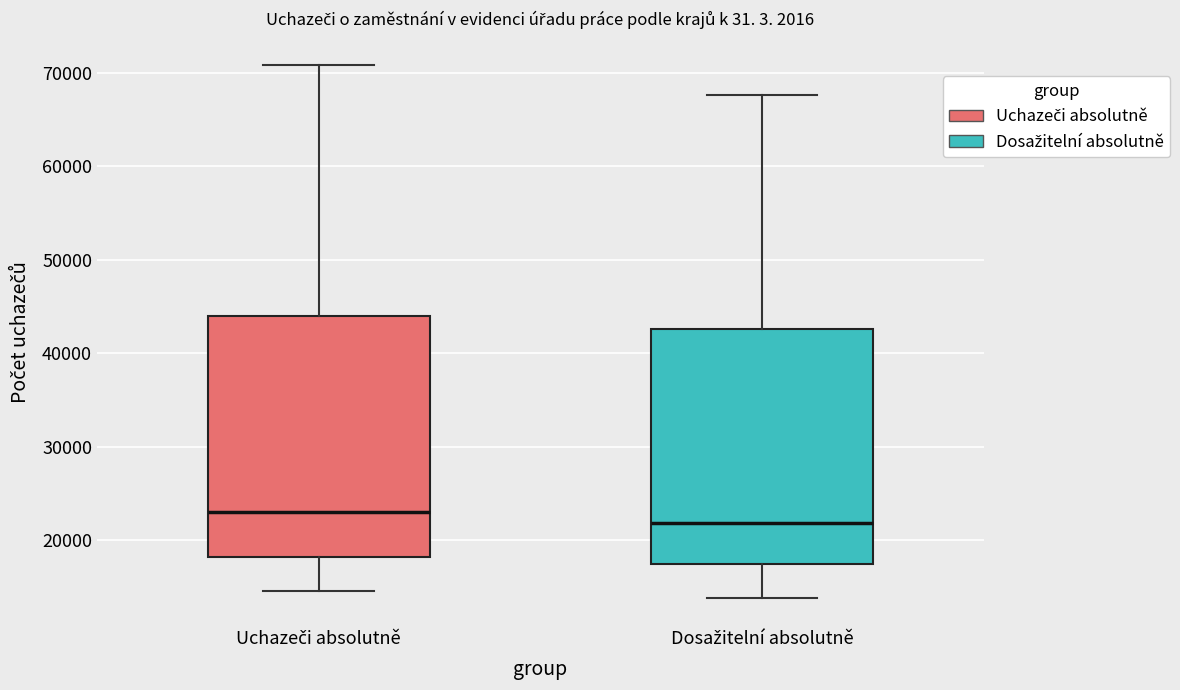

Where does the upper whisker of the box for Uchazeči absolutně end on the y-axis? The values are not printed on the chart, so give them approximately, as read against the axis.

71000